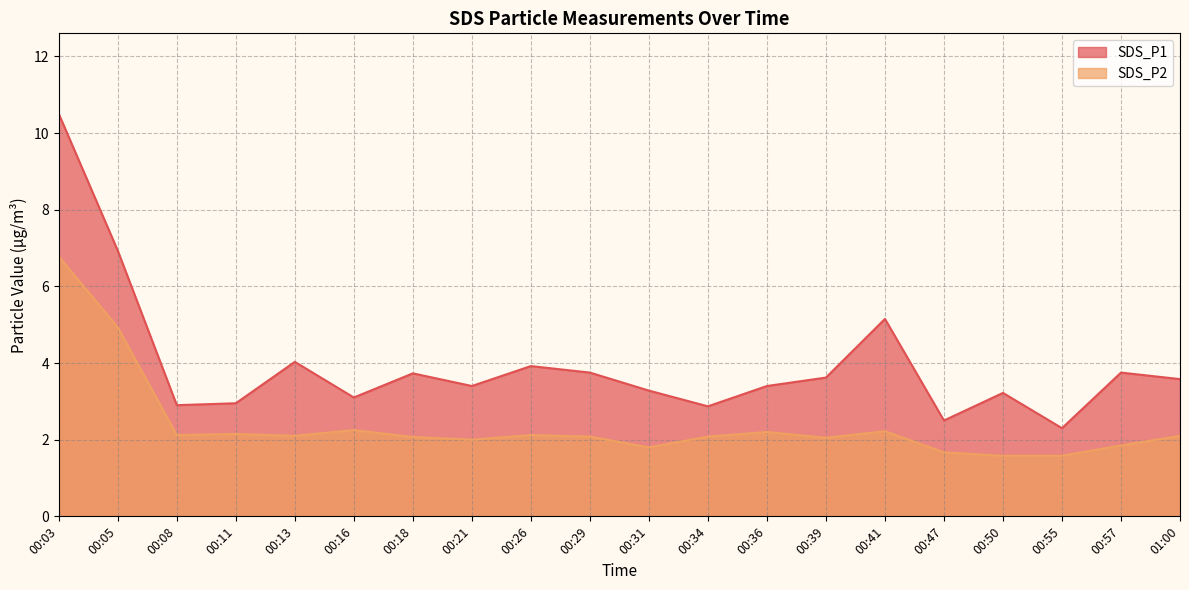

Which series has the largest total across all categories?

SDS_P1